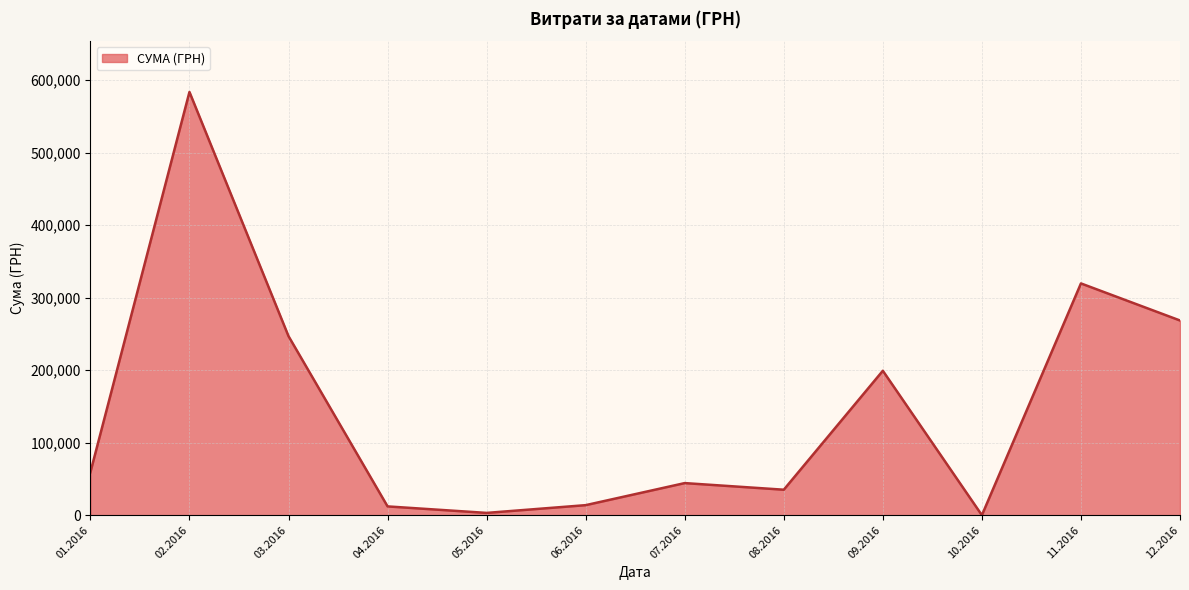

Approximately how many times larger is the value at 11.2016 compared to 03.2016?

1.3